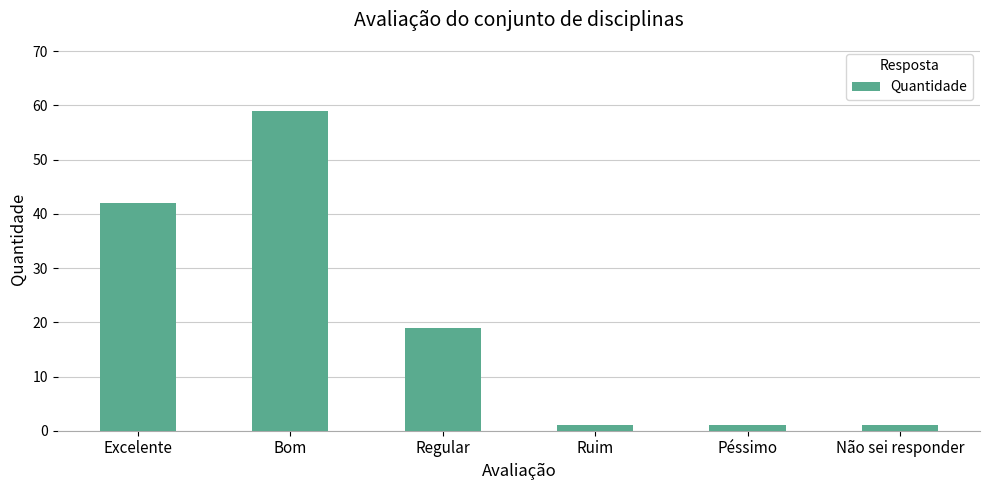

What is the difference between the second highest and minimum values?

41